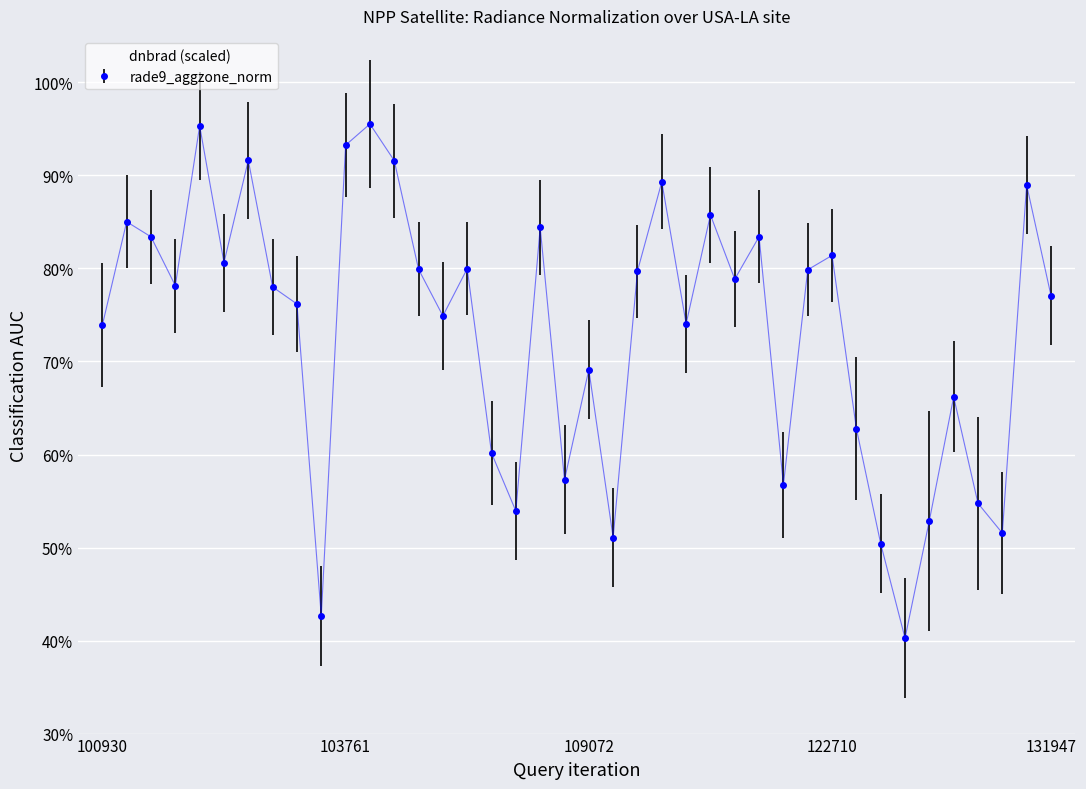

Does the chart have visible grid lines?

Yes